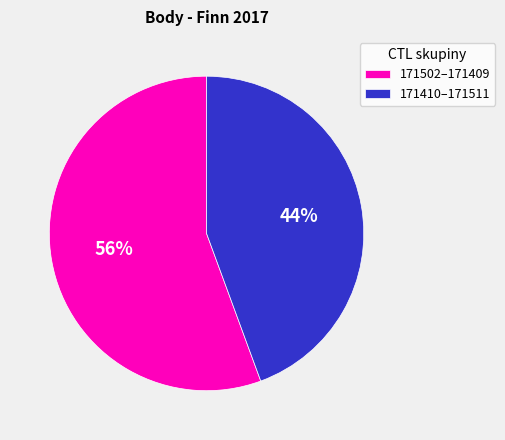

Which has a higher value, 171502–171409 or 171410–171511?

171502–171409